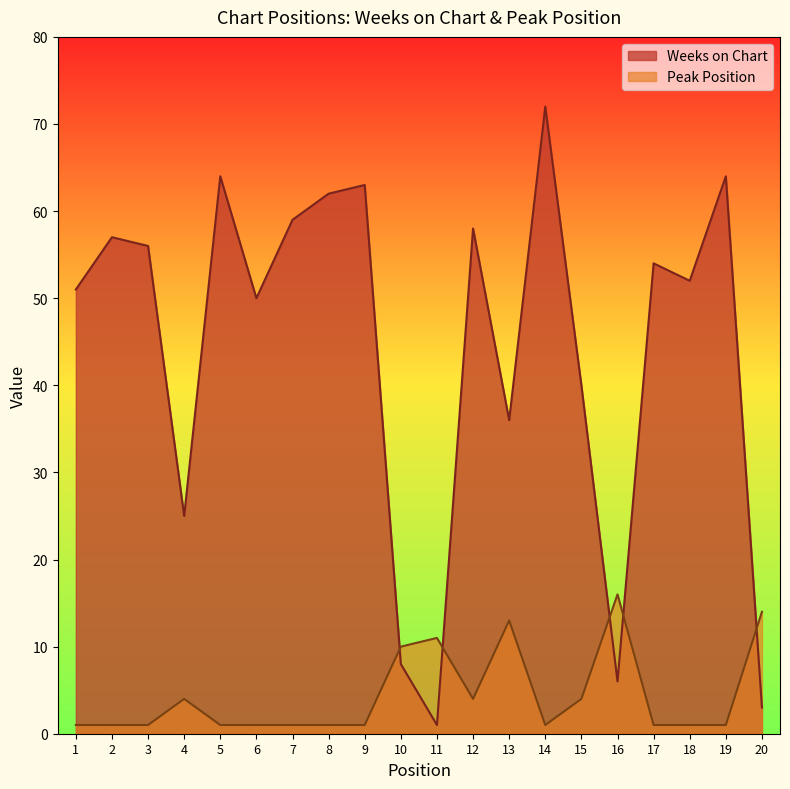

What is the spread (max minus min) of values at 1?

50